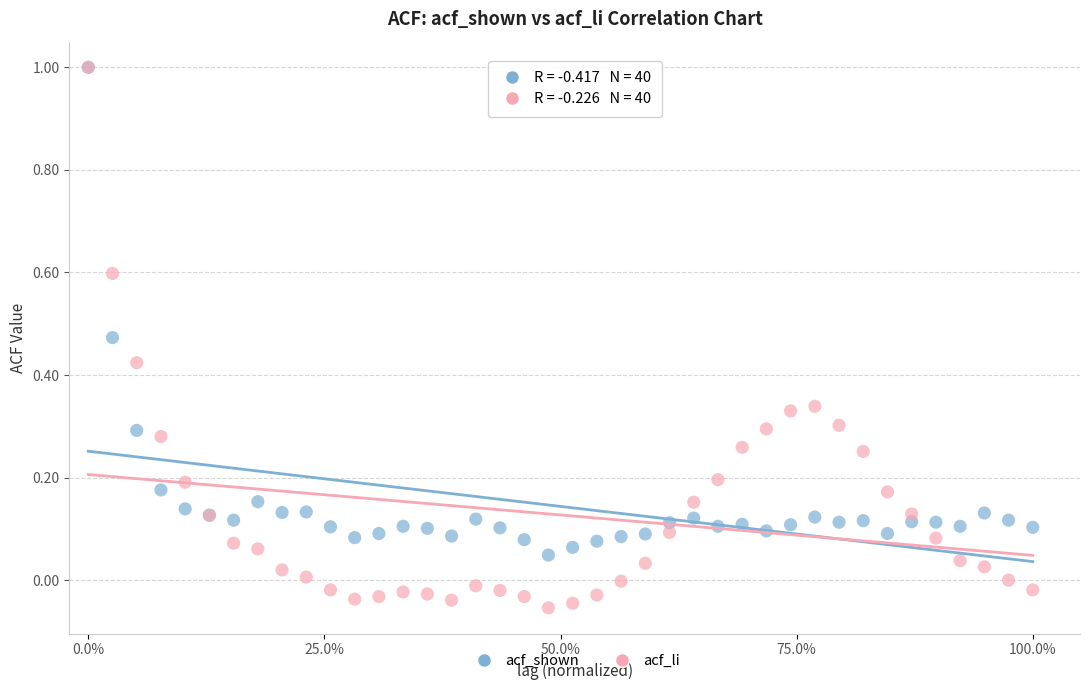

Which series has the largest Y range (max minus min)?

acf_li